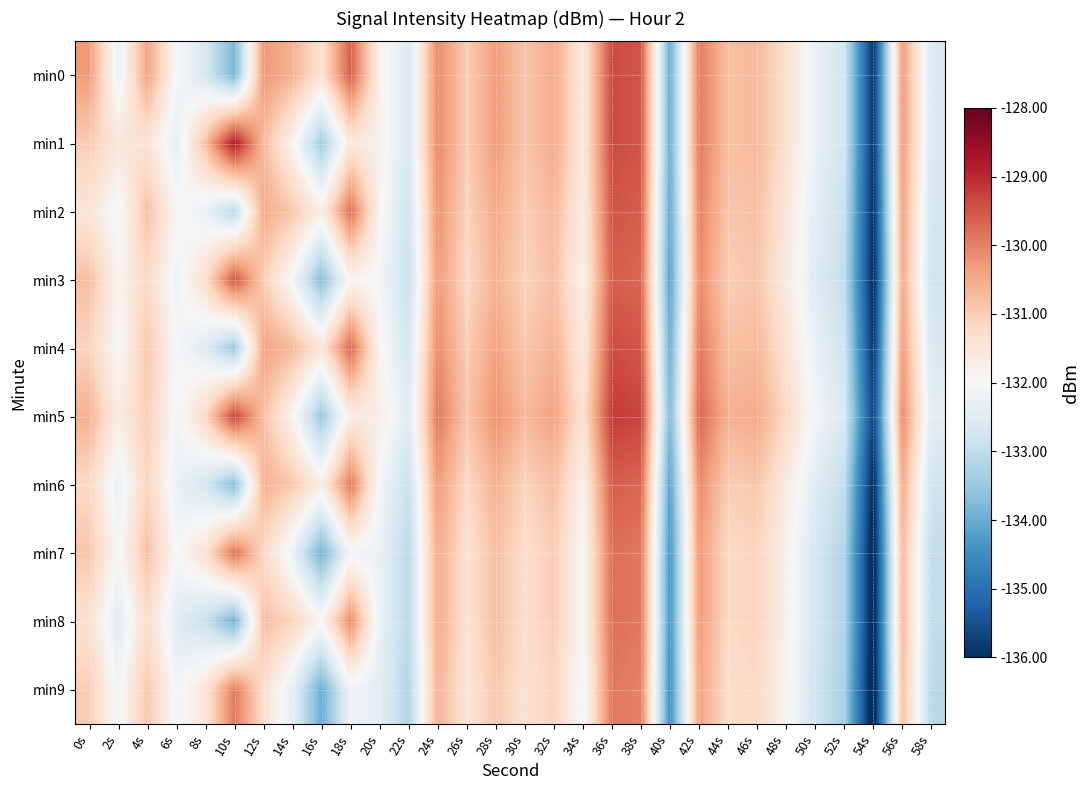

What is the total value across all series at 58s?

-1327.6